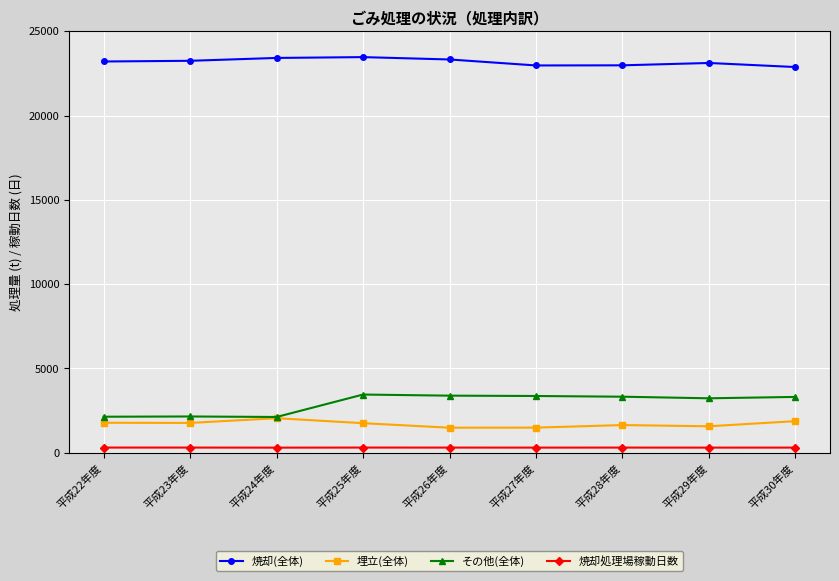

Rank the series by their maximum value, from lowest to highest.

焼却処理場稼動日数, 埋立(全体), その他(全体), 焼却(全体)